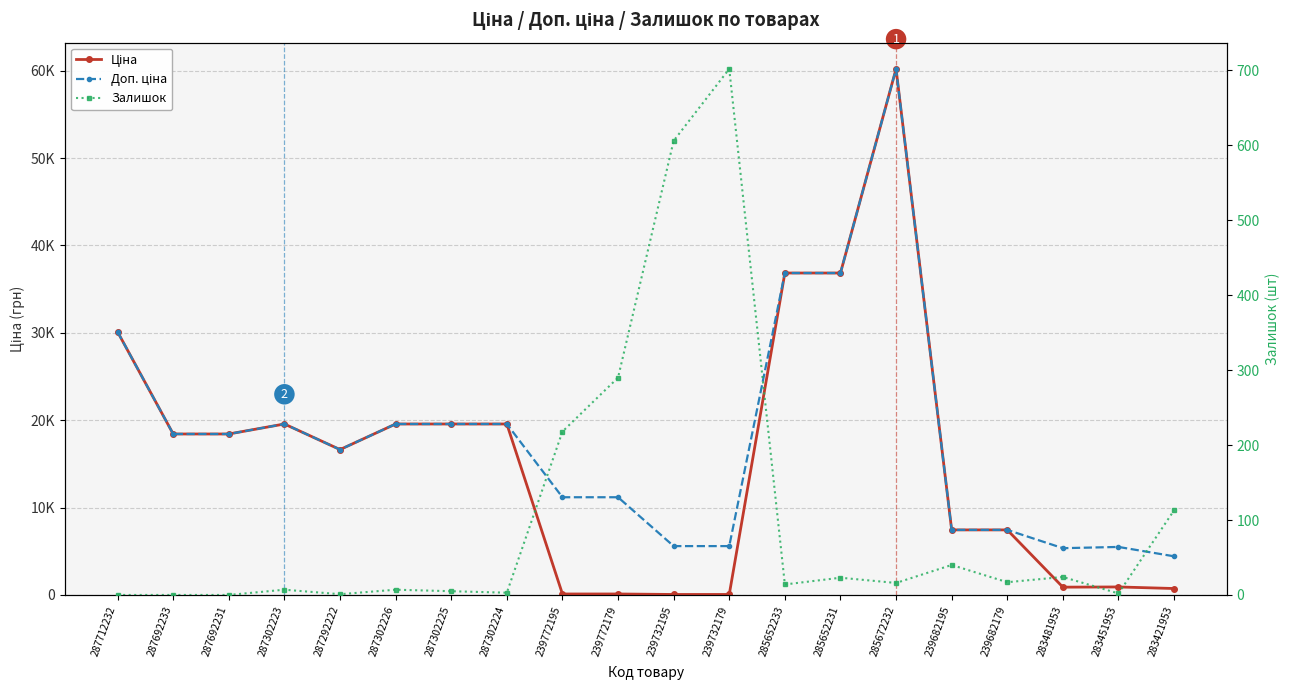

Where does the Ціна series first go above 18420?

287712232